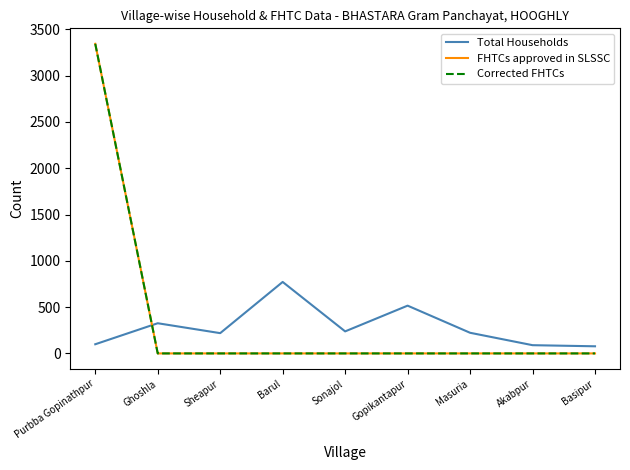

At which category does Total Households reach its first local peak?

Ghoshla